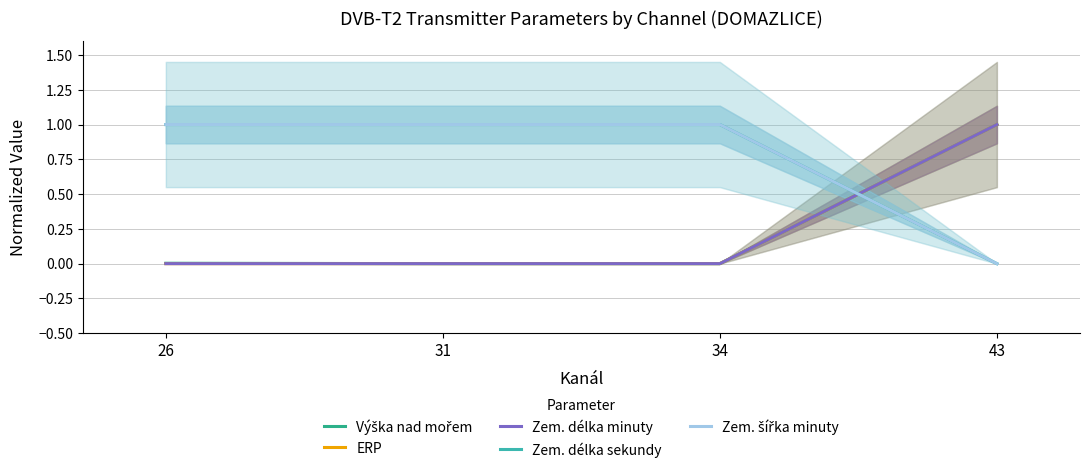

At which category is the sum across all series the highest?

43